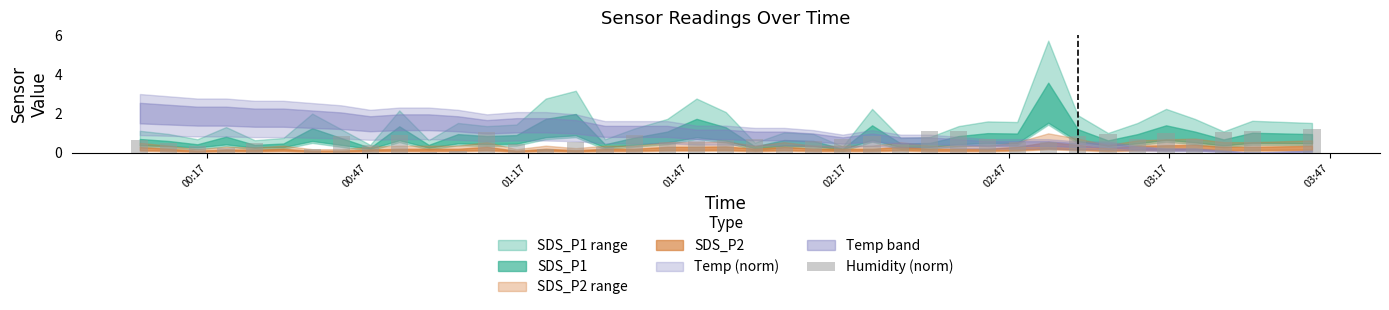

What is the greatest value displayed?

1.2